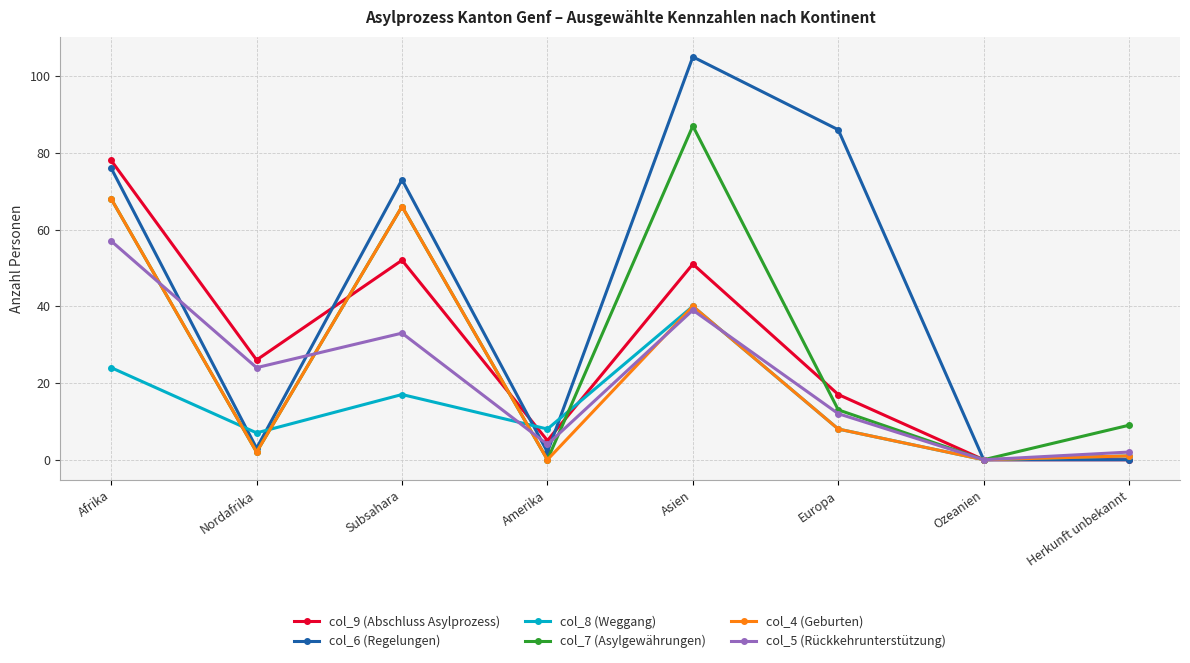

What is the difference between the second highest and minimum values in the col_7 (Asylgewährungen) series?

68